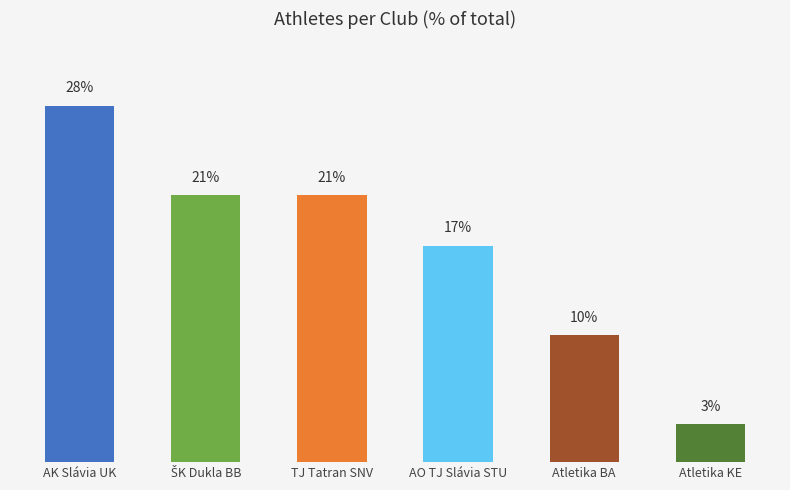

Which label corresponds to the largest value in the chart?

AK Slávia UK